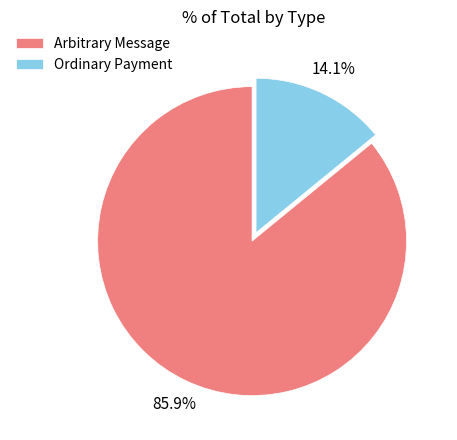

Which slice is the smallest?

Ordinary Payment